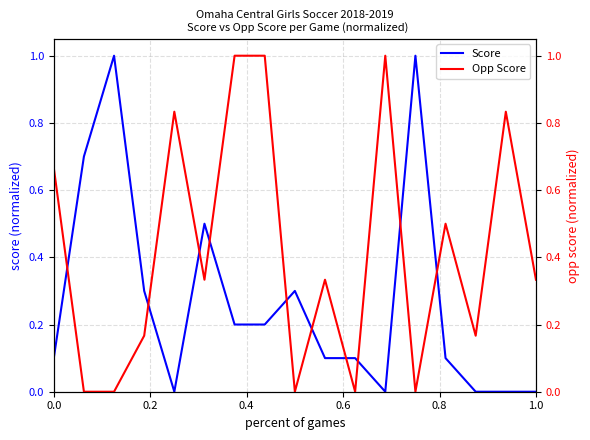

True or false: Score has a value of 0.2 at 0.0.

False